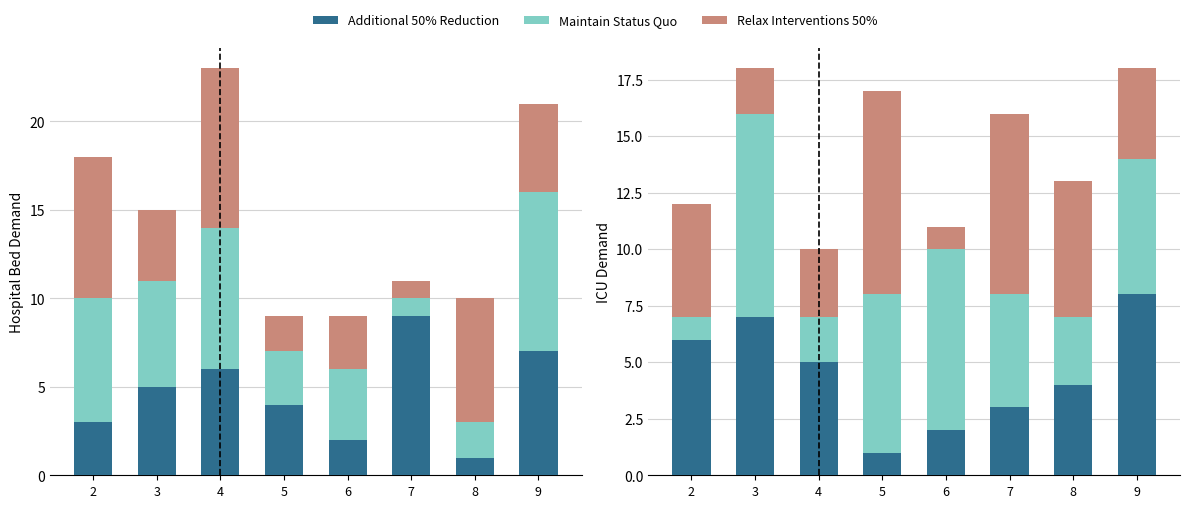

True or false: Maintain Status Quo has a value of 3 at 3.

False